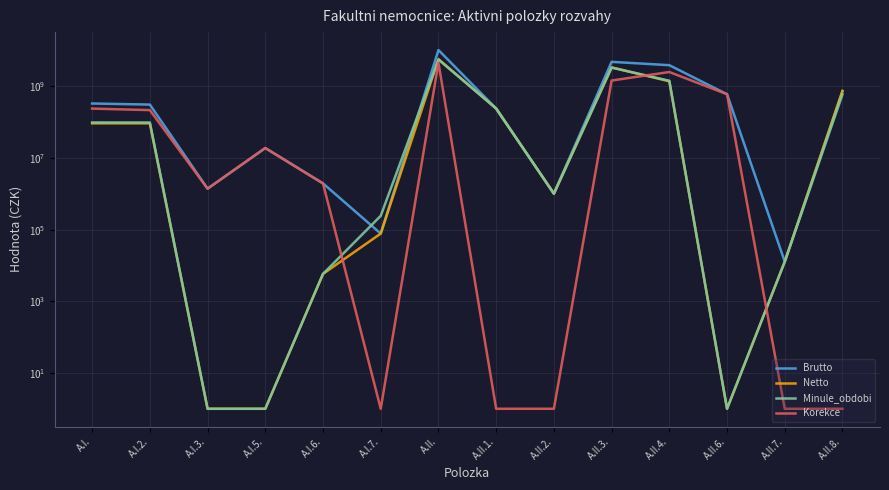

Between which two adjacent categories do Minule_obdobi and Korekce first intersect?

A.I.6. and A.I.7.